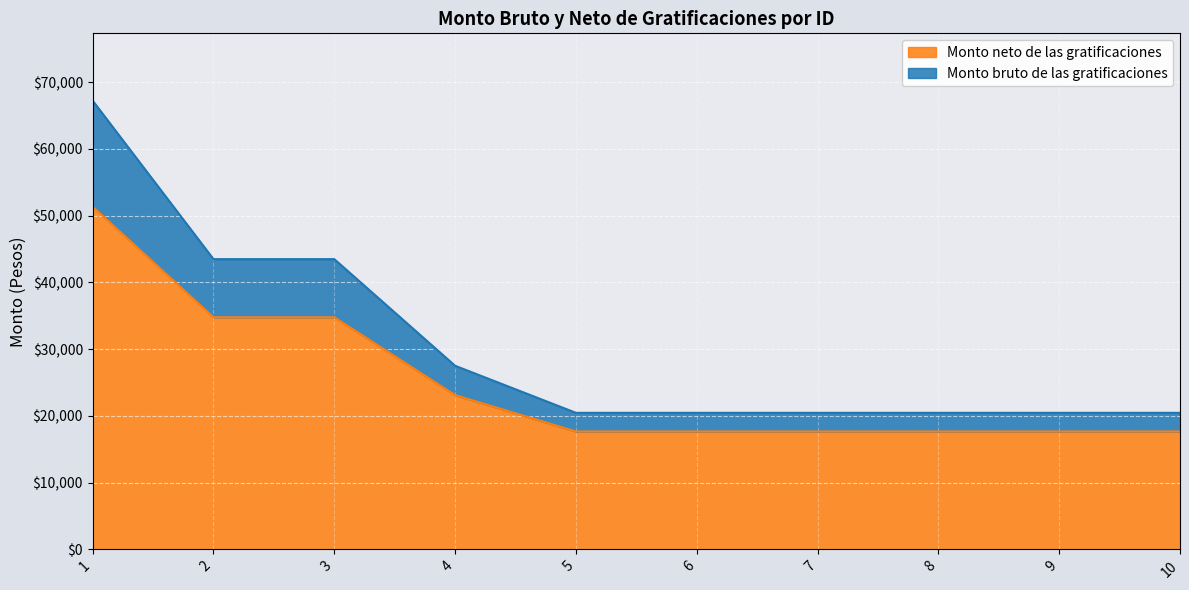

True or false: Monto bruto de las gratificaciones and Monto neto de las gratificaciones cross at least once.

False